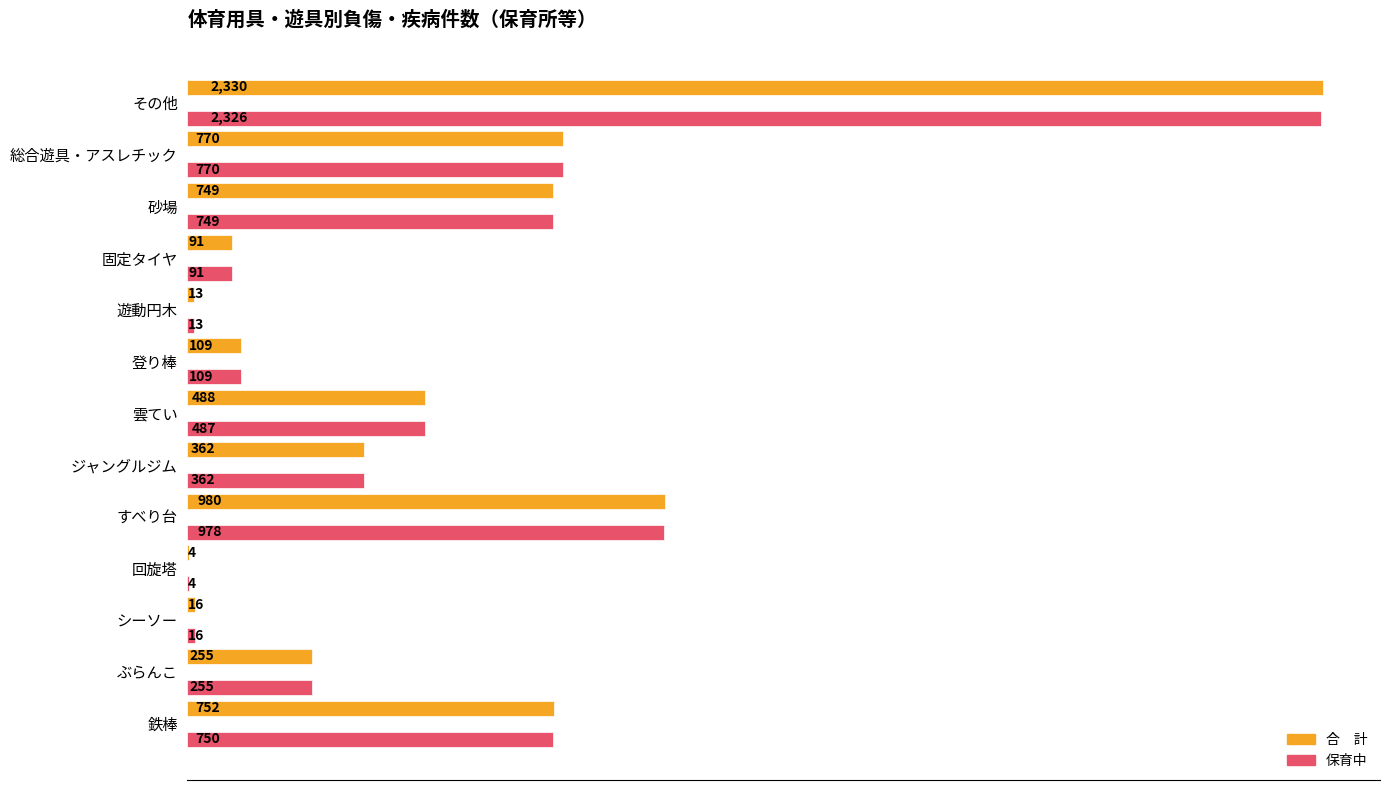

What is the maximum value shown in the chart?

2330